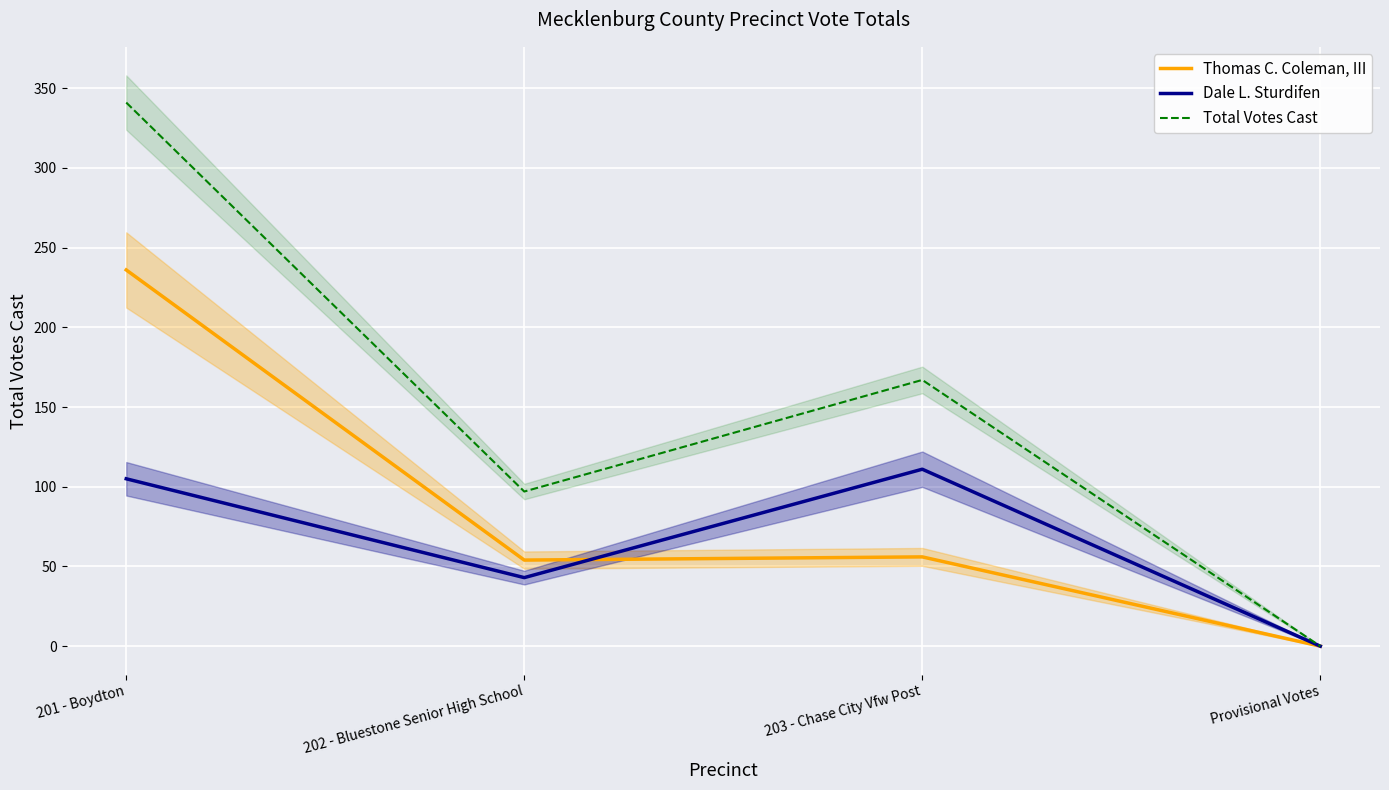

What is the difference between the maximum and minimum values in the Thomas C. Coleman, III series?

236